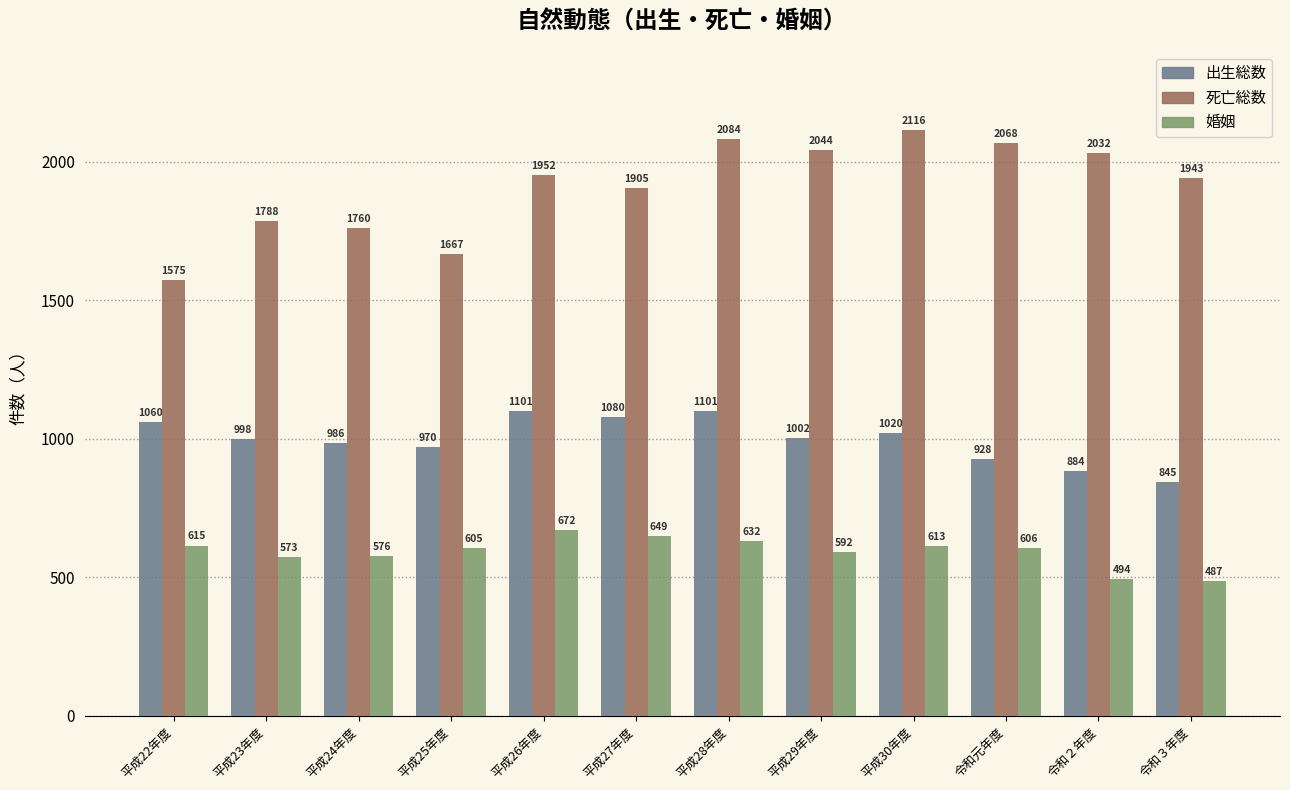

List the series in order of their overall mean, highest first.

死亡総数, 出生総数, 婚姻